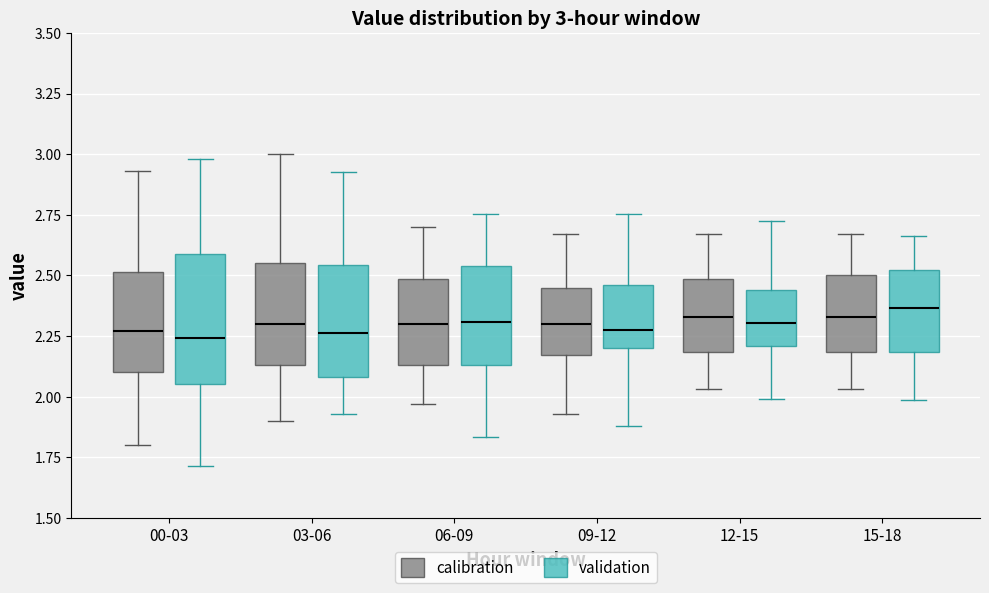

Which box is the tallest, from its lower edge to its upper edge?

00-03 (validation)